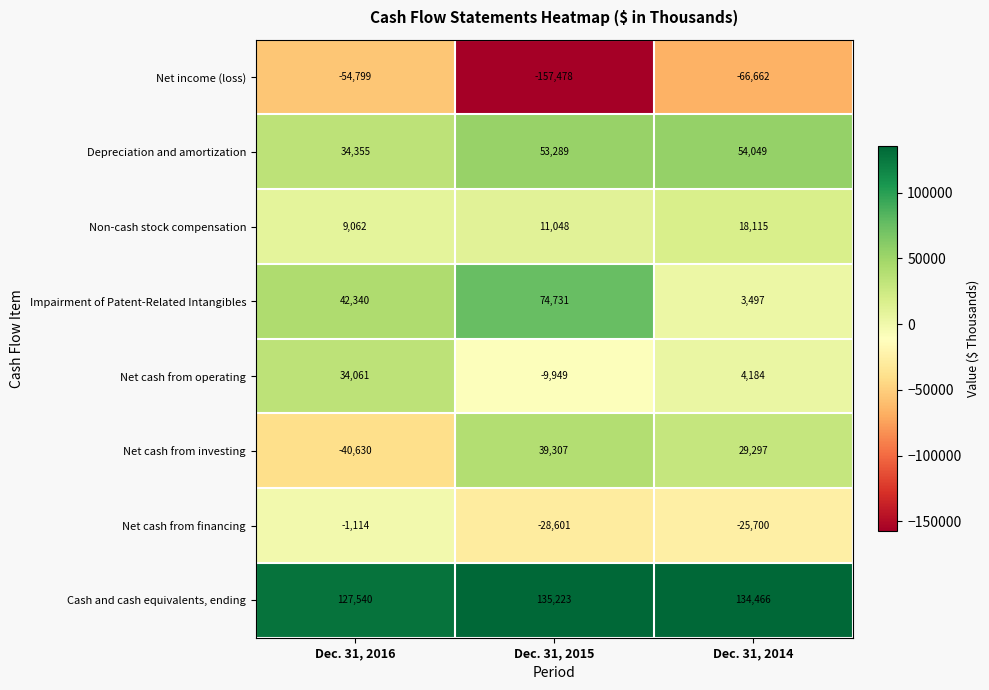

What is the difference between the maximum and minimum values in the Net income (loss) series?

102679